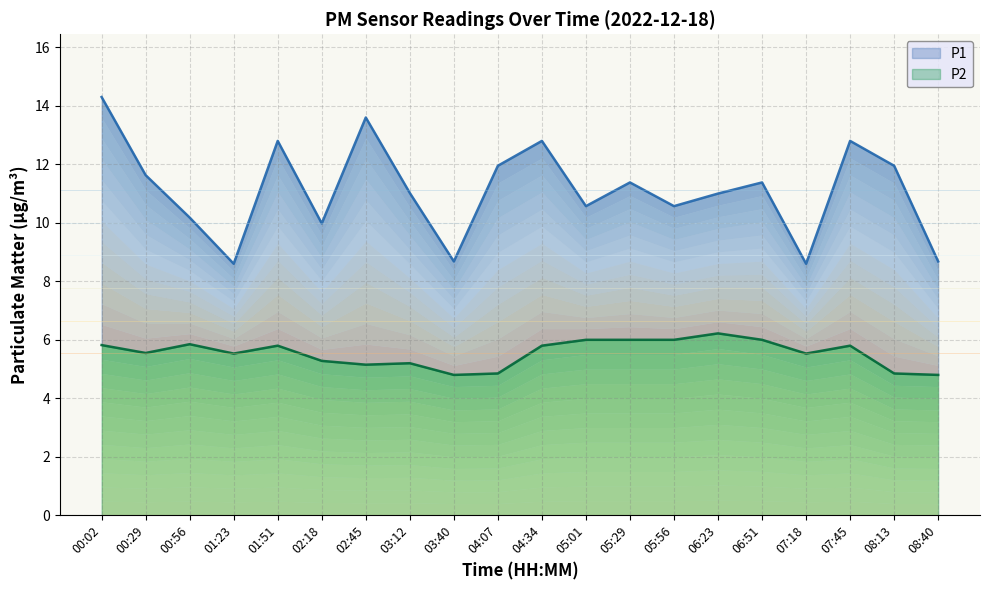

Which series has the widest spread of values?

P1